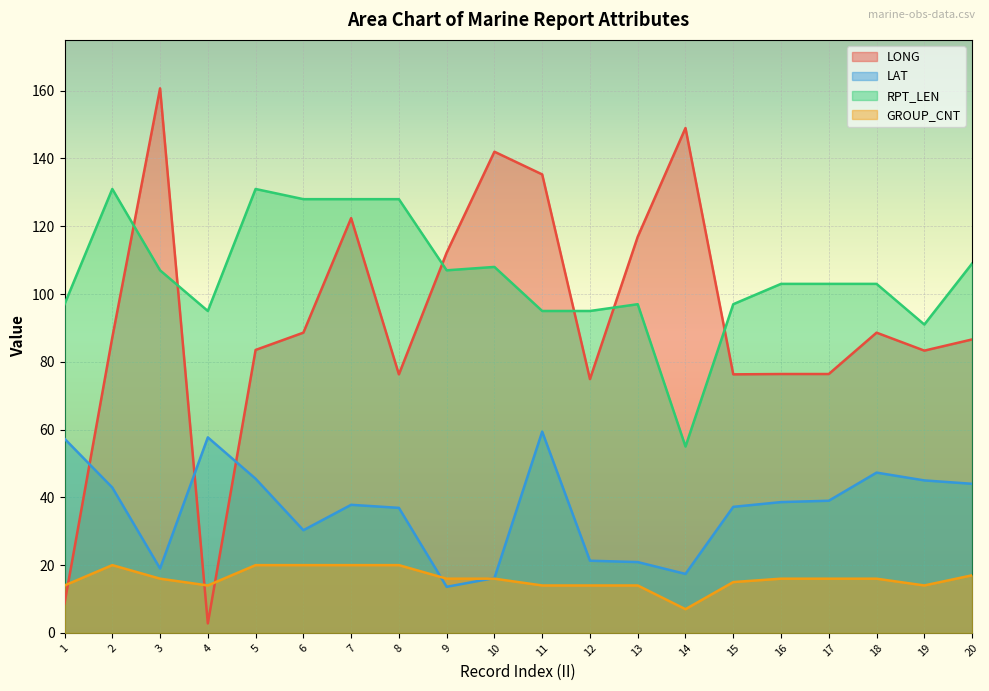

The value of LONG at 9 is 26.4. True or false?

False